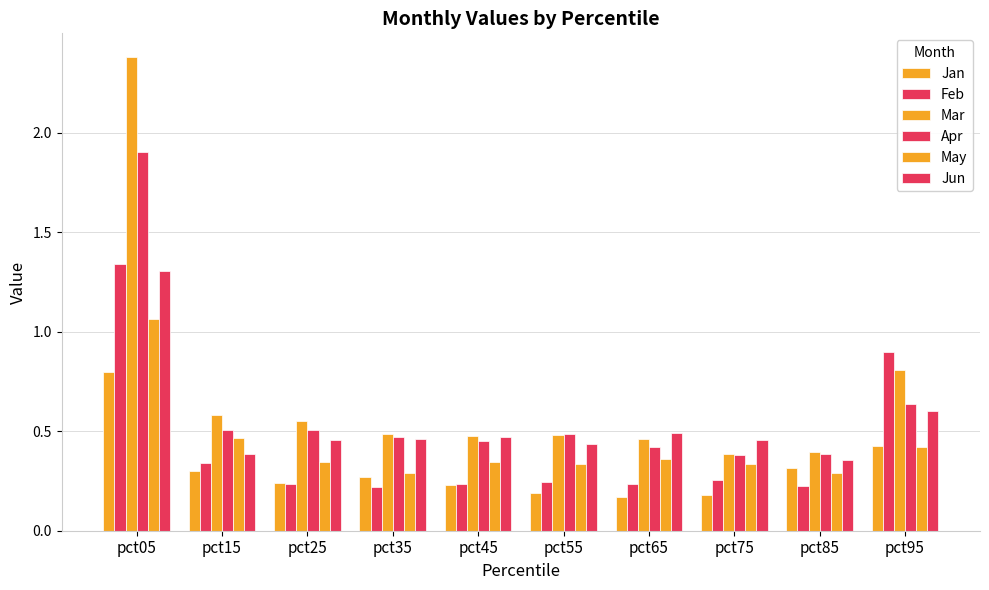

Reading left to right, what are all the values shown in this chart?

Jan: pct05=0.8	pct15=0.3	pct25=0.2	pct35=0.3	pct45=0.2	pct55=0.2	pct65=0.2	pct75=0.2	pct85=0.3	pct95=0.4
Feb: pct05=1.3	pct15=0.3	pct25=0.2	pct35=0.2	pct45=0.2	pct55=0.2	pct65=0.2	pct75=0.3	pct85=0.2	pct95=0.9
Mar: pct05=2.4	pct15=0.6	pct25=0.5	pct35=0.5	pct45=0.5	pct55=0.5	pct65=0.5	pct75=0.4	pct85=0.4	pct95=0.8
Apr: pct05=1.9	pct15=0.5	pct25=0.5	pct35=0.5	pct45=0.5	pct55=0.5	pct65=0.4	pct75=0.4	pct85=0.4	pct95=0.6
May: pct05=1.1	pct15=0.5	pct25=0.3	pct35=0.3	pct45=0.3	pct55=0.3	pct65=0.4	pct75=0.3	pct85=0.3	pct95=0.4
Jun: pct05=1.3	pct15=0.4	pct25=0.5	pct35=0.5	pct45=0.5	pct55=0.4	pct65=0.5	pct75=0.5	pct85=0.4	pct95=0.6